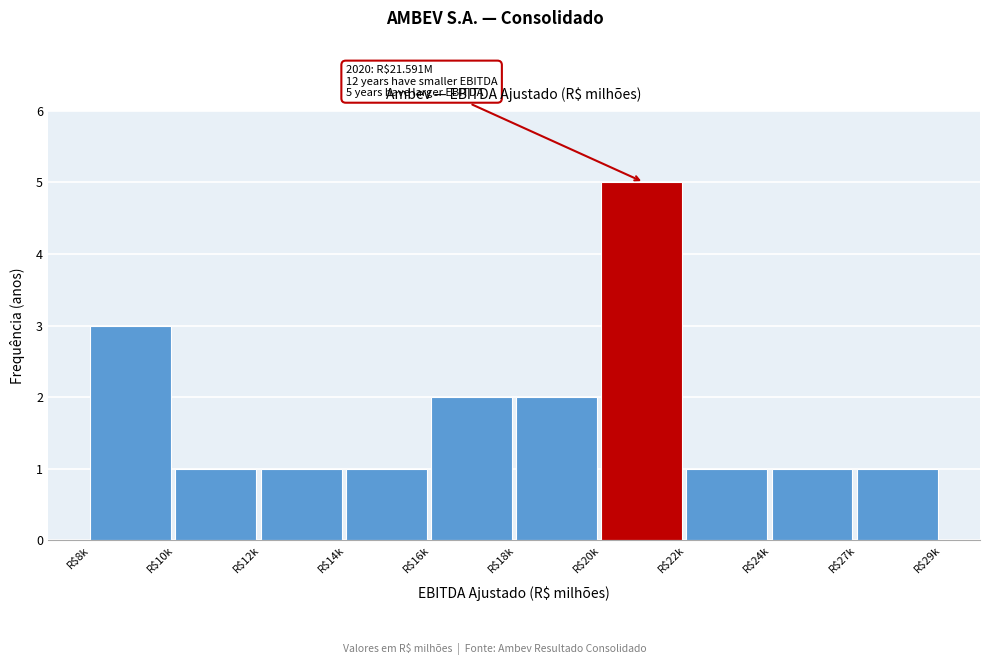

Reading left to right, what are all the values shown in this chart?

3	1	1	1	2	2	5	1	1	1